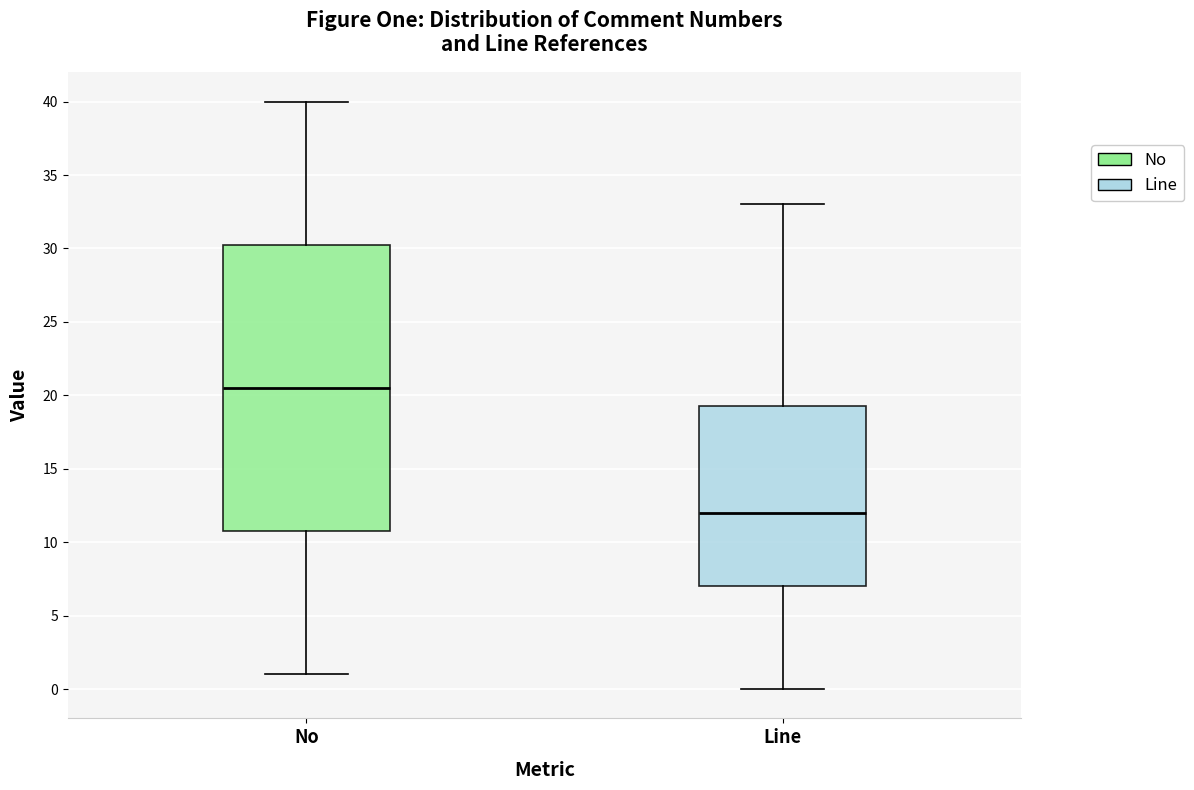

Which box has the highest median line?

No